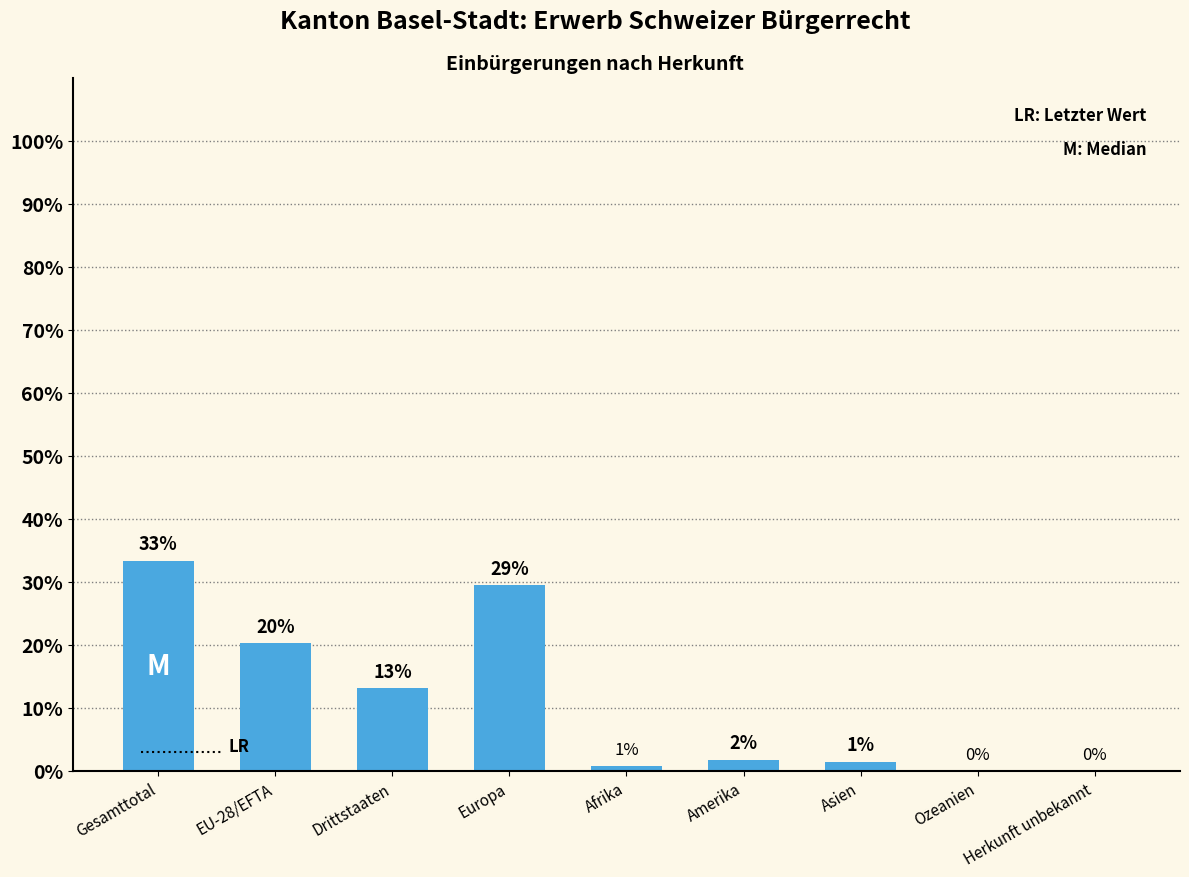

True or false: the data shows 29.4 at Europa.

True